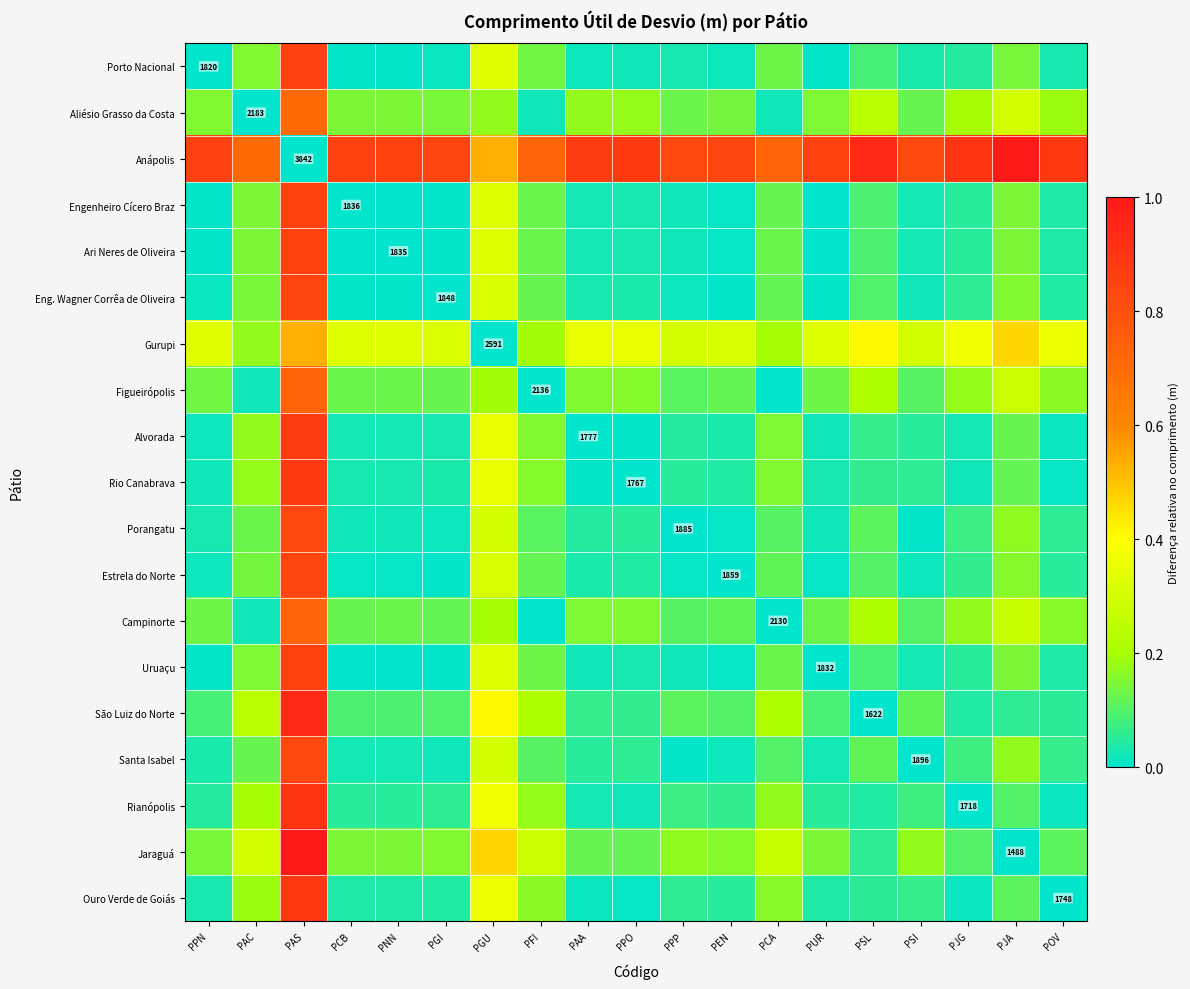

True or false: Porangatu has a value of 0.0 at PSI.

False